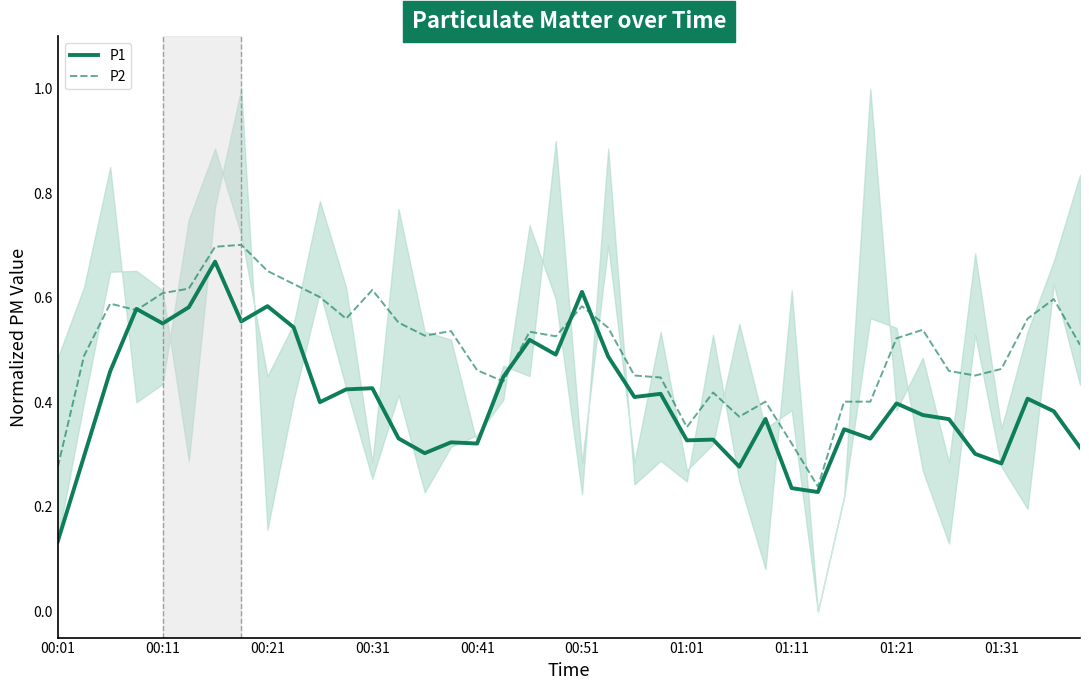

What are all the series names shown in the legend?

P1, P2